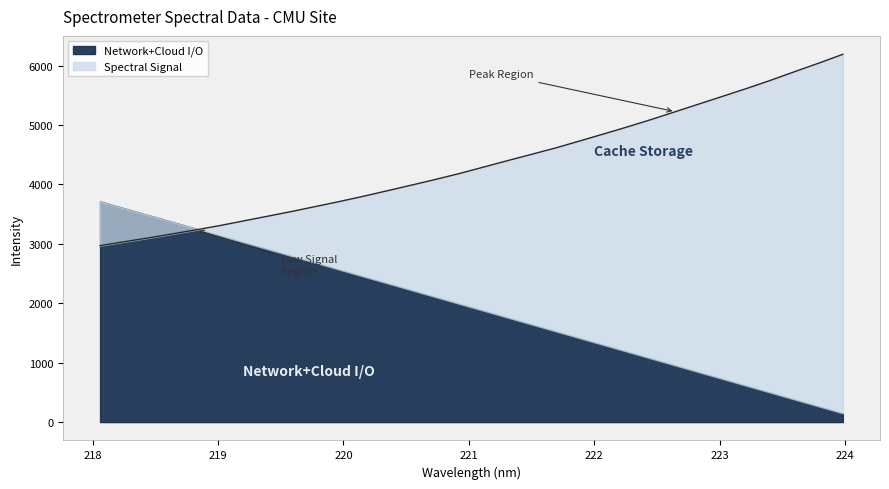

What is the label of the 26th point from the left?

222.8355